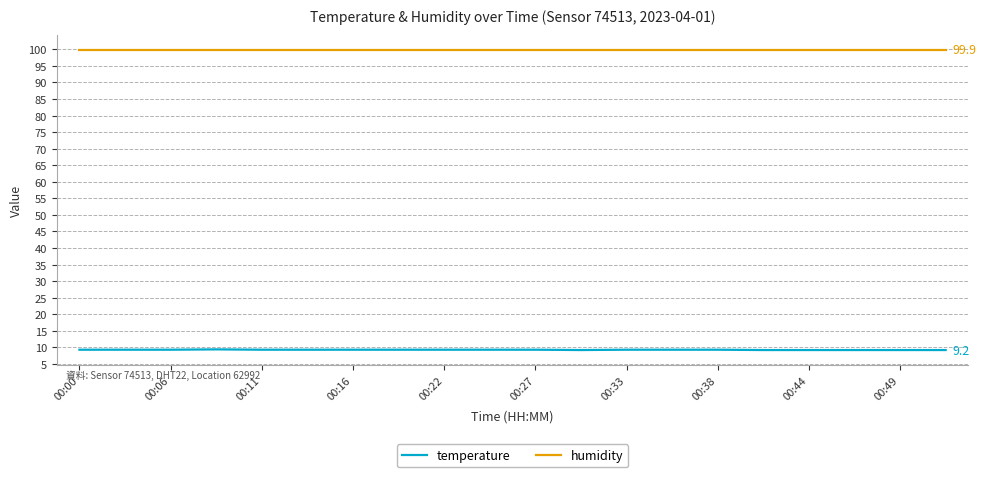

True or false: temperature and humidity cross at least once.

False